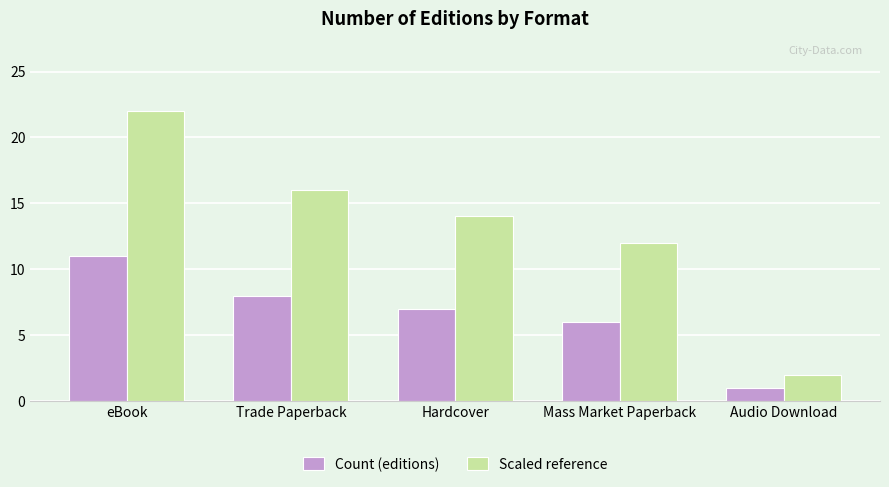

What is the value of the Count (editions) bar at the 2nd from the left?

8